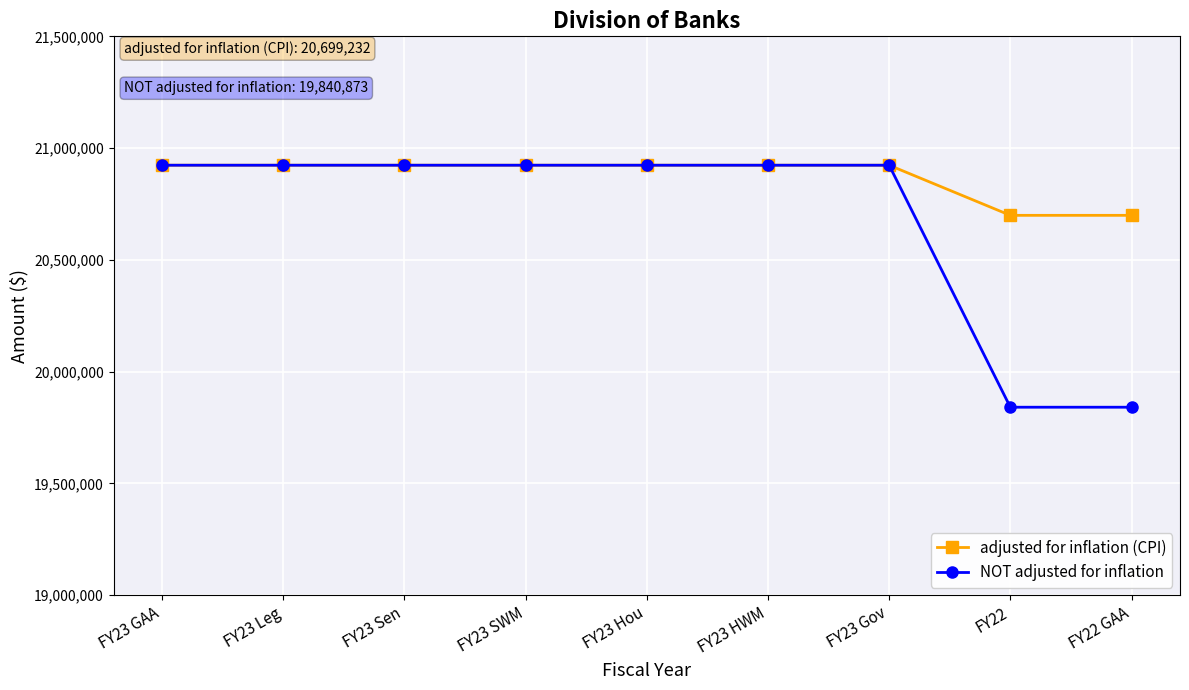

List the series in order of their overall mean, lowest first.

NOT adjusted for inflation, adjusted for inflation (CPI)